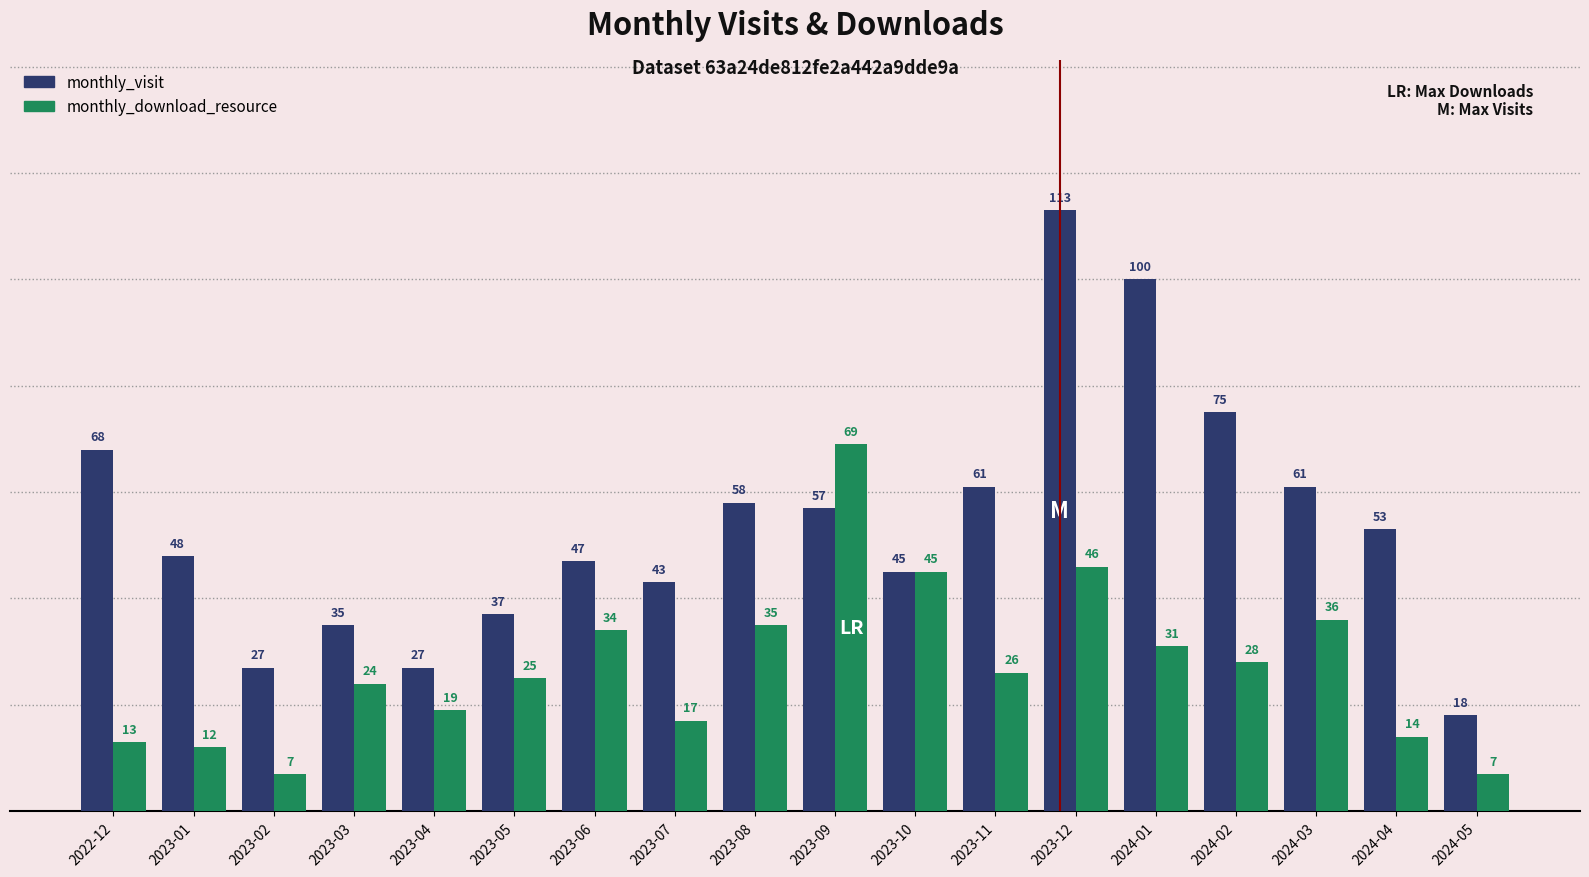

Are the bars horizontal?

No